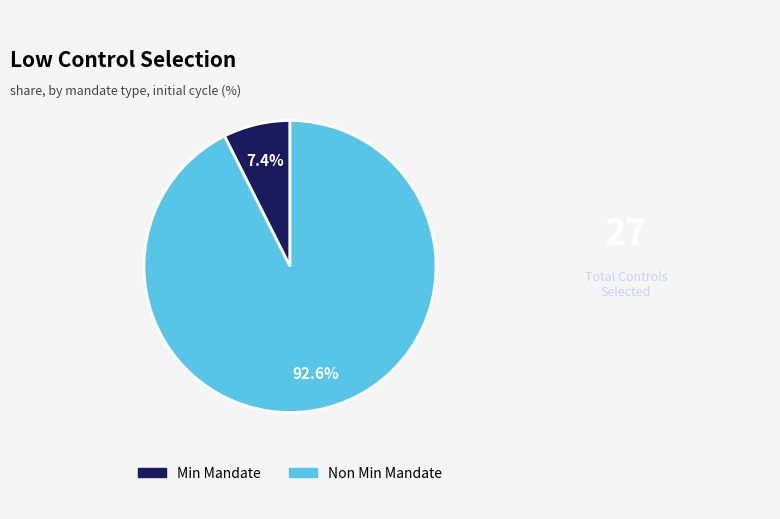

To the nearest percent, what percentage of the pie is Min Mandate?

7%